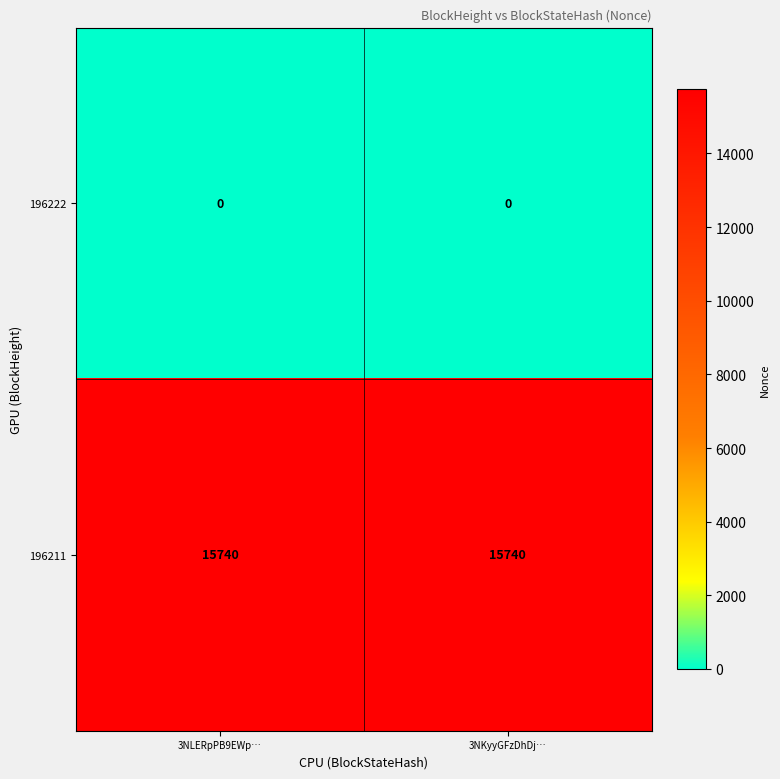

Which series has the largest total across all categories?

196211